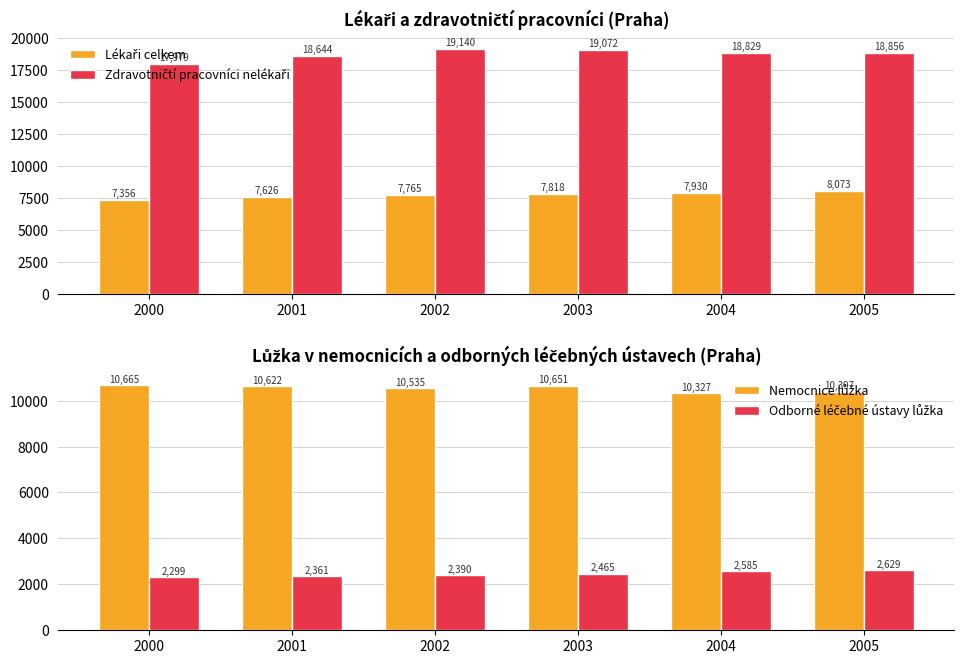

Which series has the largest total across all categories?

Zdravotničtí pracovníci nelékaři